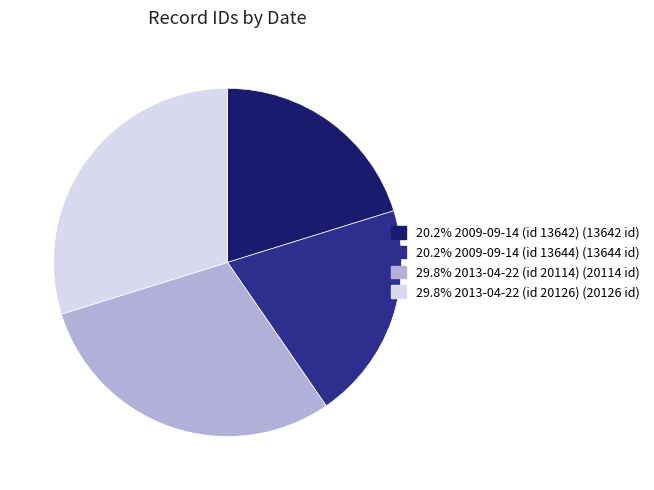

Is there any slice that represents more than half of the pie?

No